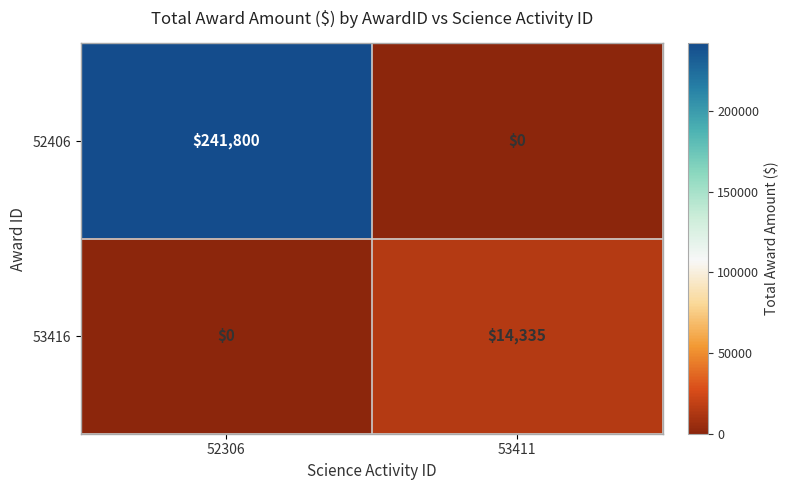

Where is 53416 nearest to the value 7167?

52306